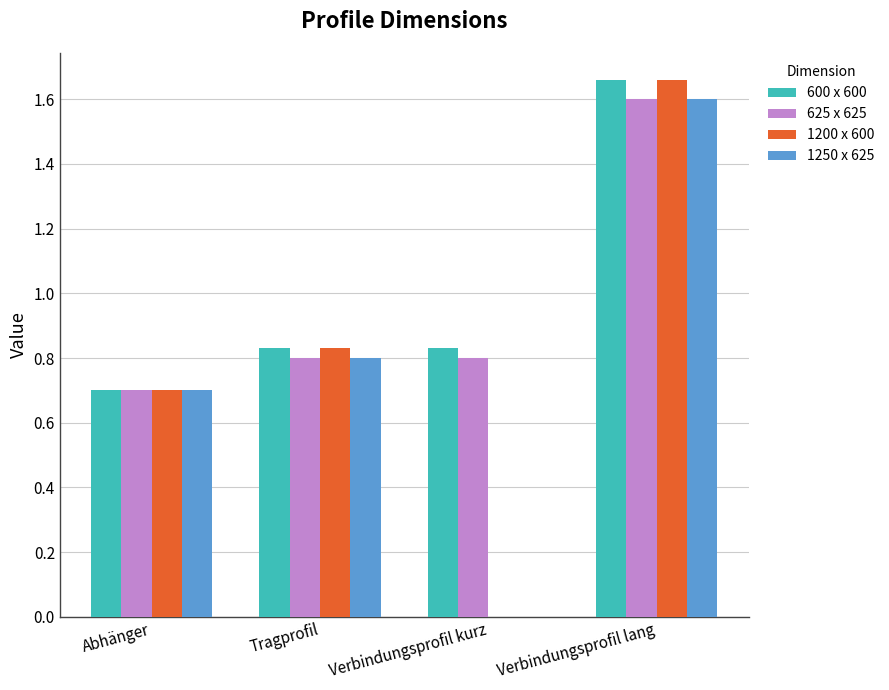

Is it true that 625 x 625 equals 0.2 at Abhänger?

False